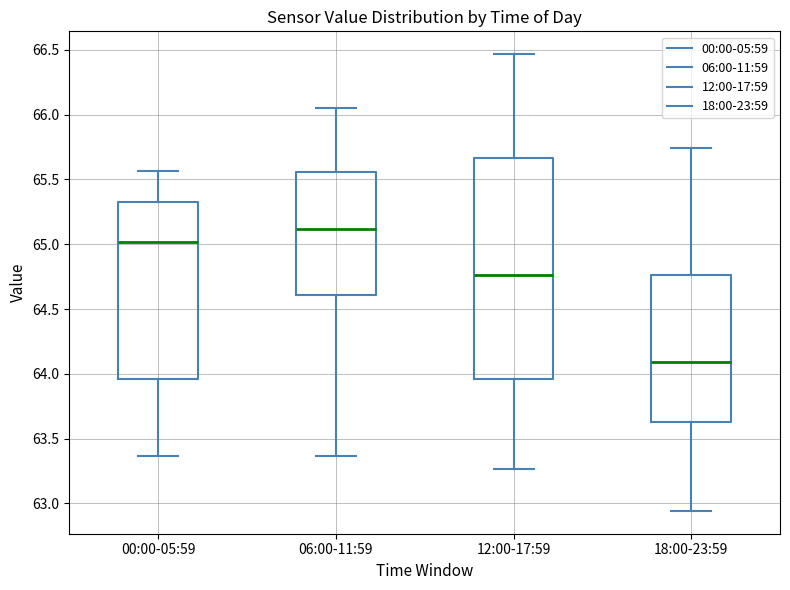

Where is the lower edge of the box for 12:00-17:59 on the y-axis? The values are not printed on the chart, so give them approximately, as read against the axis.

63.95